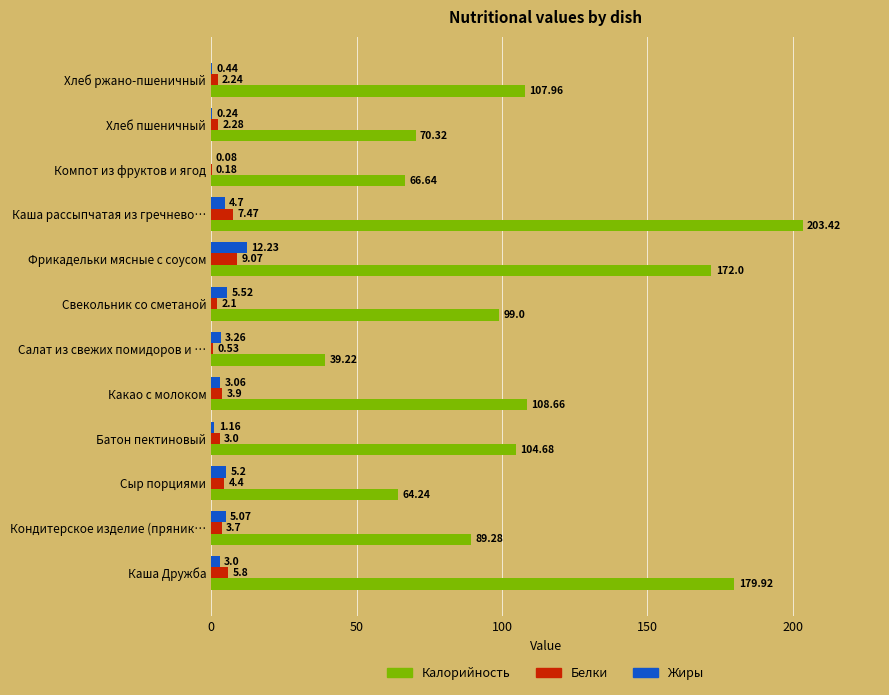

What is the maximum value shown in the chart?

203.4